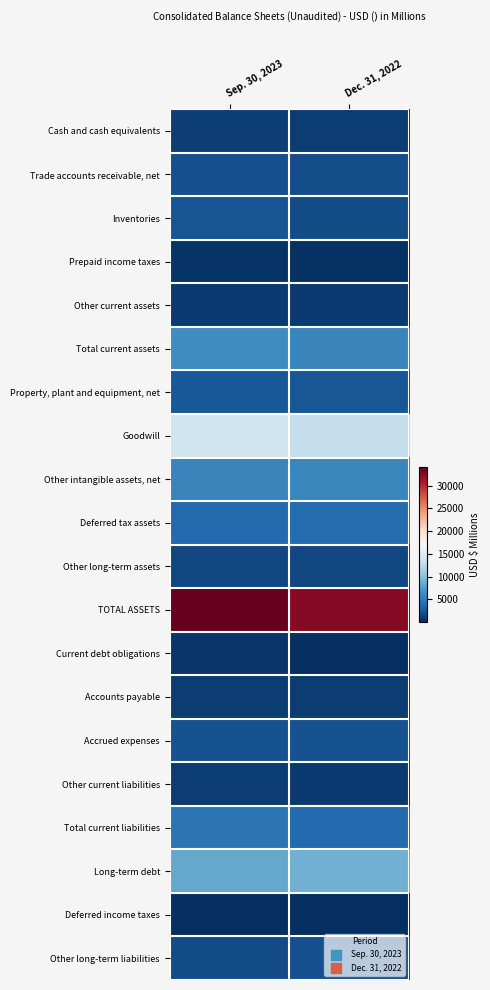

At which category is the sum across all series the highest?

Sep. 30, 2023